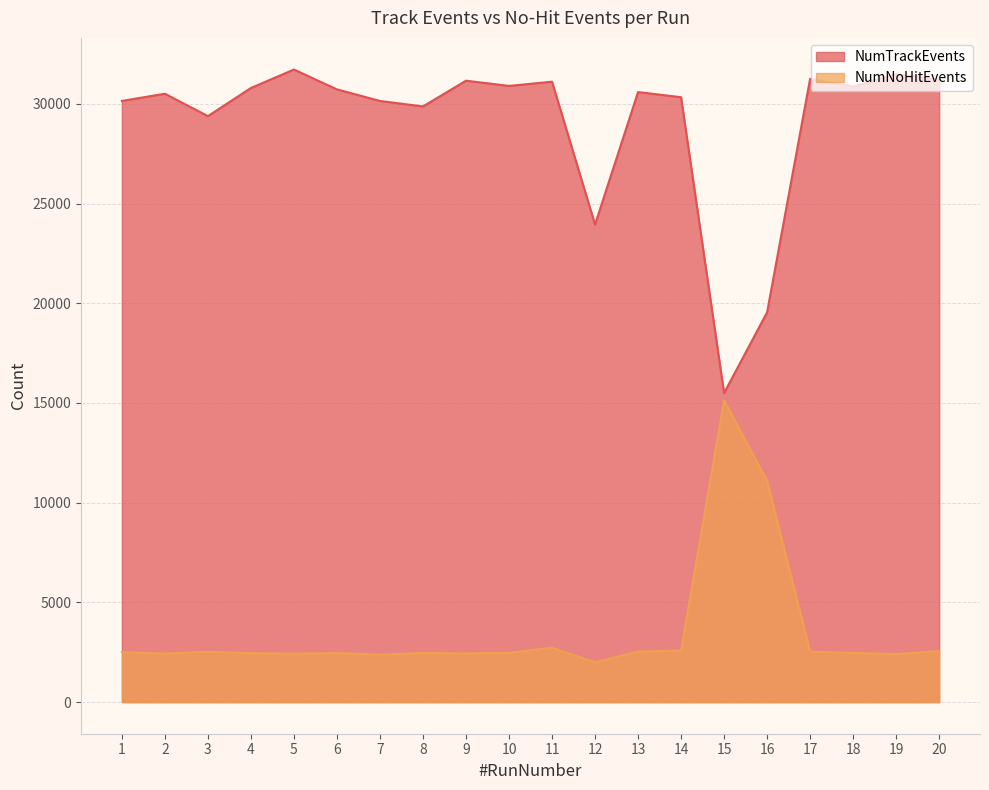

Rank the series by their average value, from highest to lowest.

NumTrackEvents, NumNoHitEvents